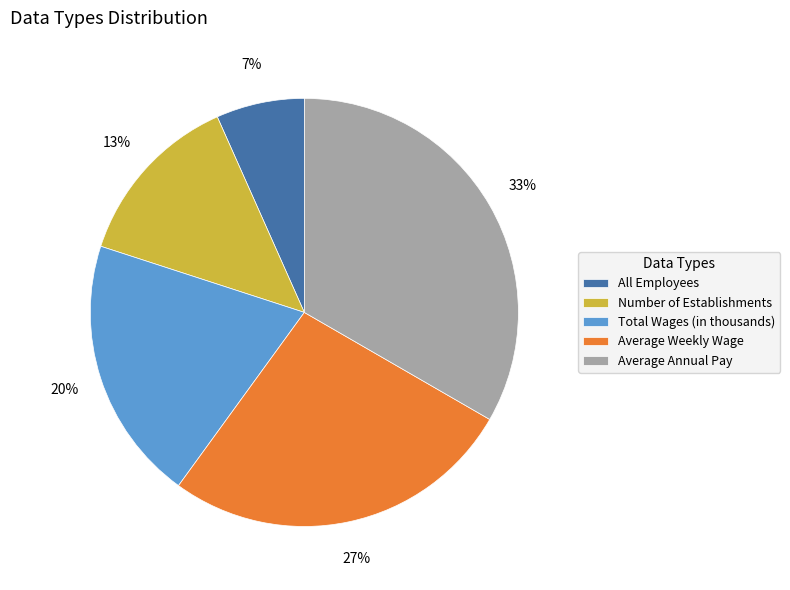

To the nearest percent, what is the difference between the Total Wages (in thousands) and Average Weekly Wage slice percentages?

7%